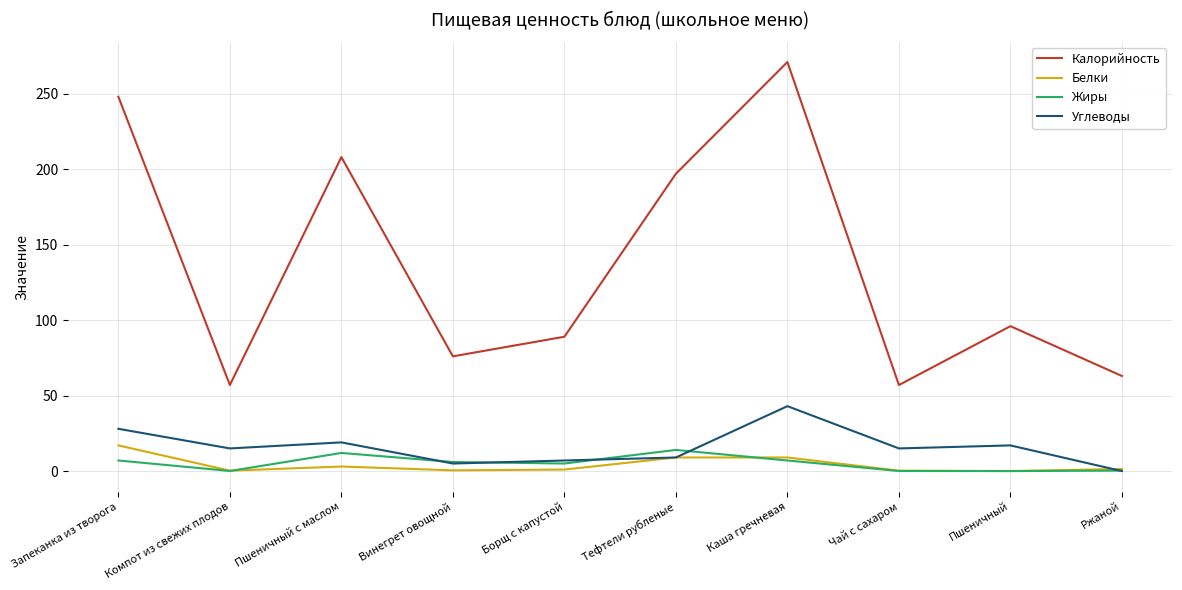

True or false: Калорийность and Жиры intersect in this chart.

False